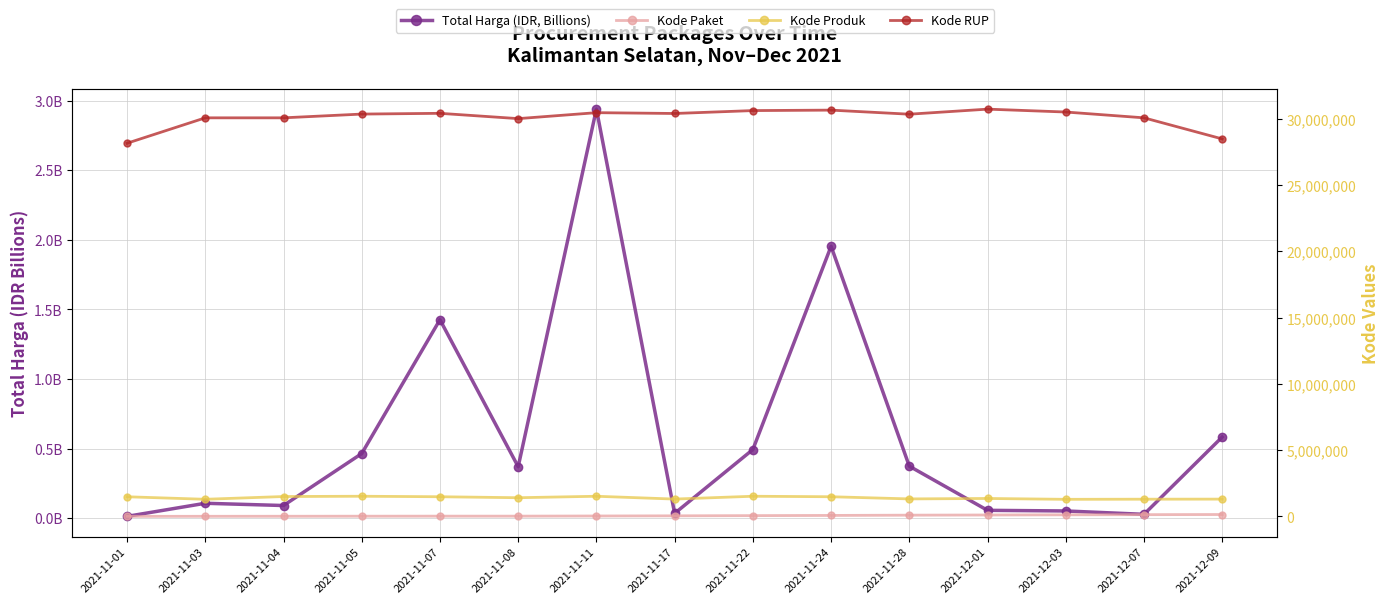

The value of Total Harga (IDR, Billions) at 2021-11-08 is 0.6. True or false?

False